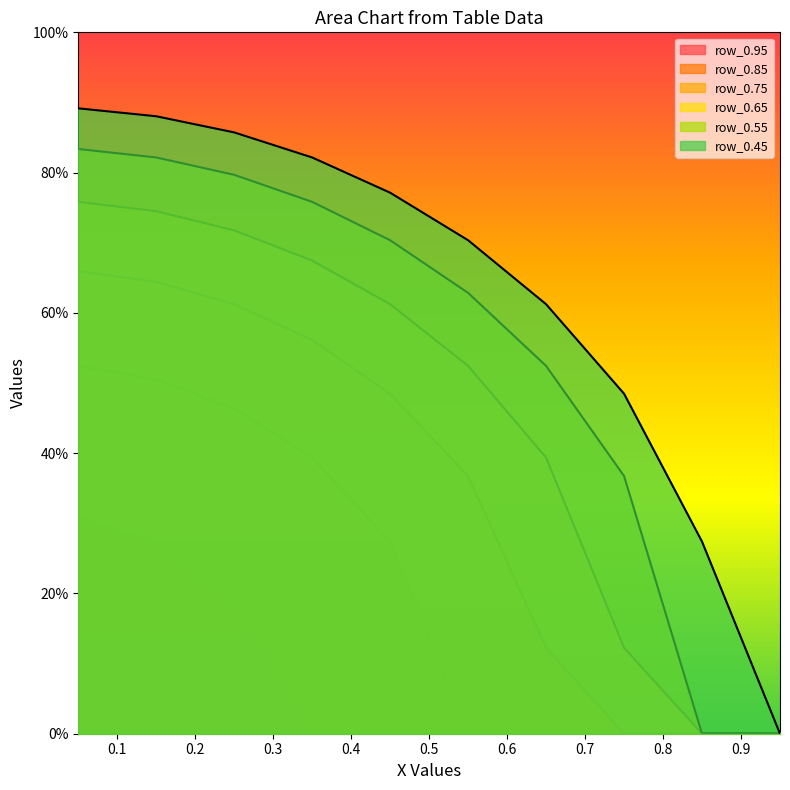

True or false: row_0.75 and row_0.65 cross at least once.

False